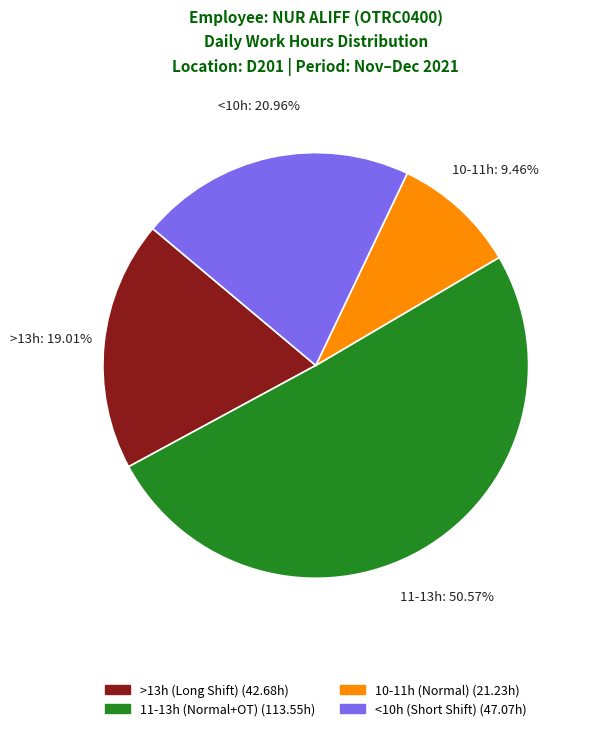

Is there a majority slice in this chart?

Yes